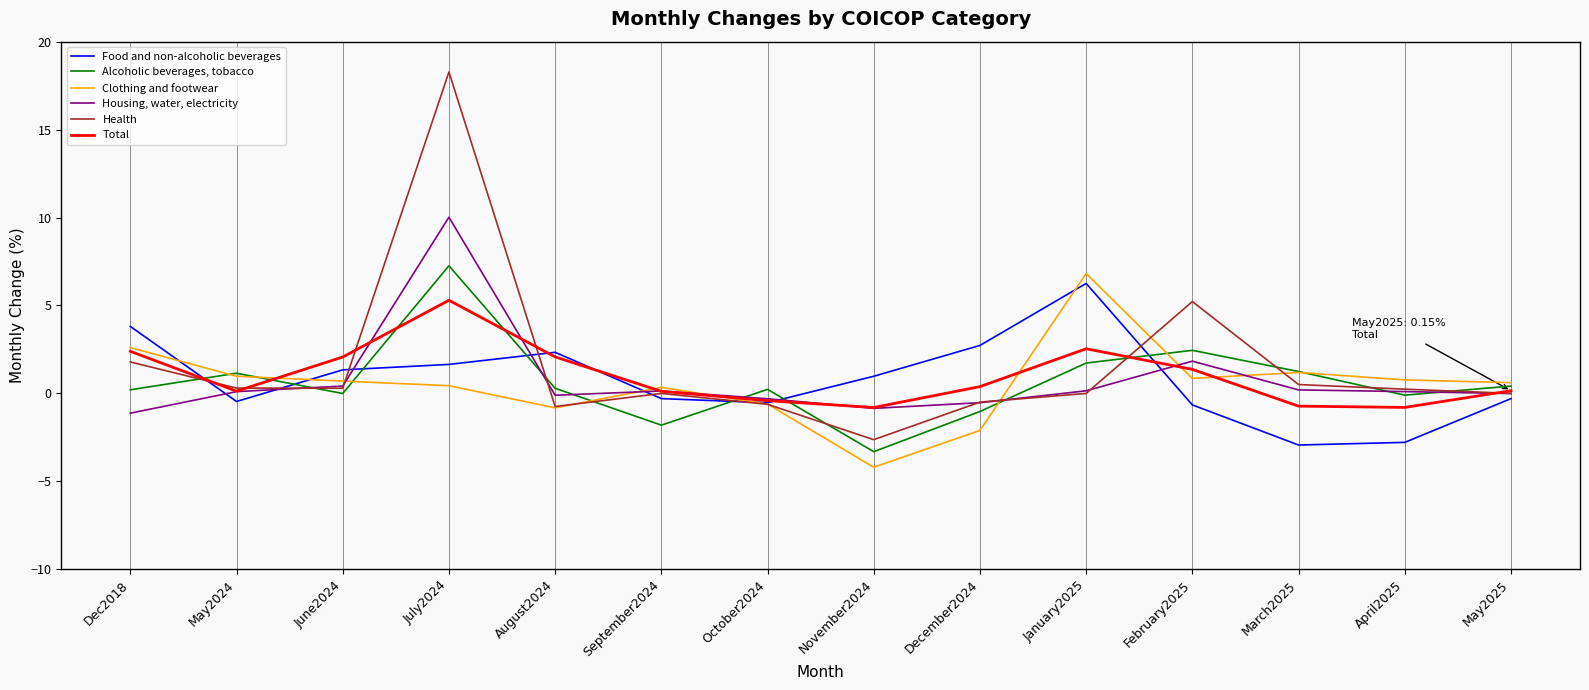

How many lines are shown in the chart?

6